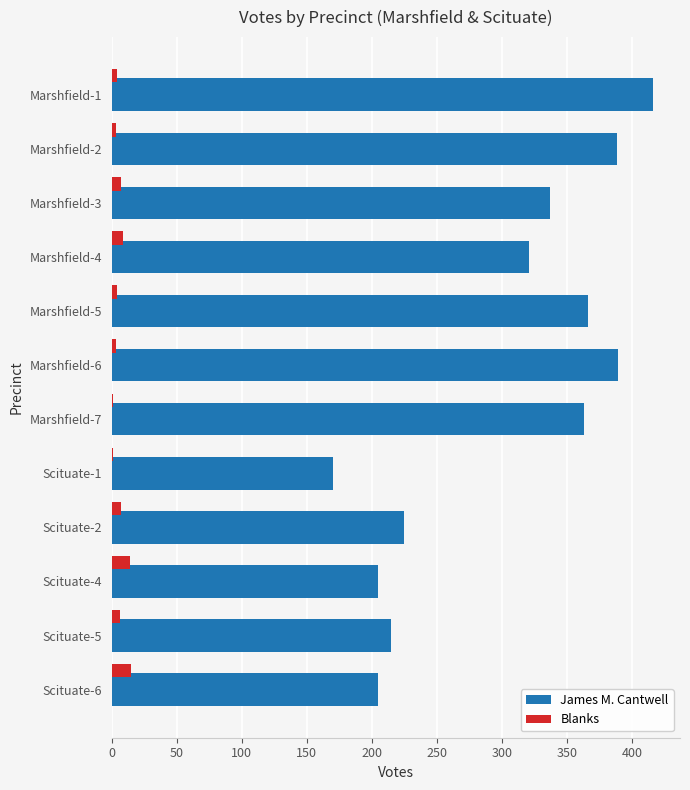

At which label is James M. Cantwell closest to 293?

Marshfield-4